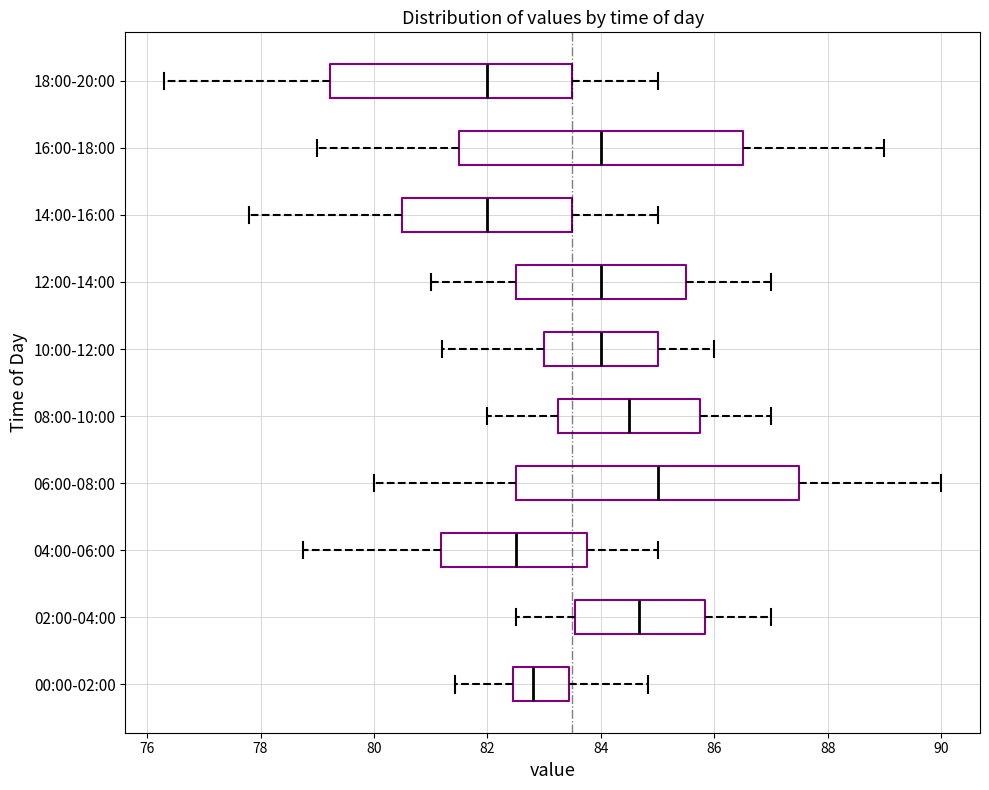

Which box has the furthest to the right median line?

06:00-08:00